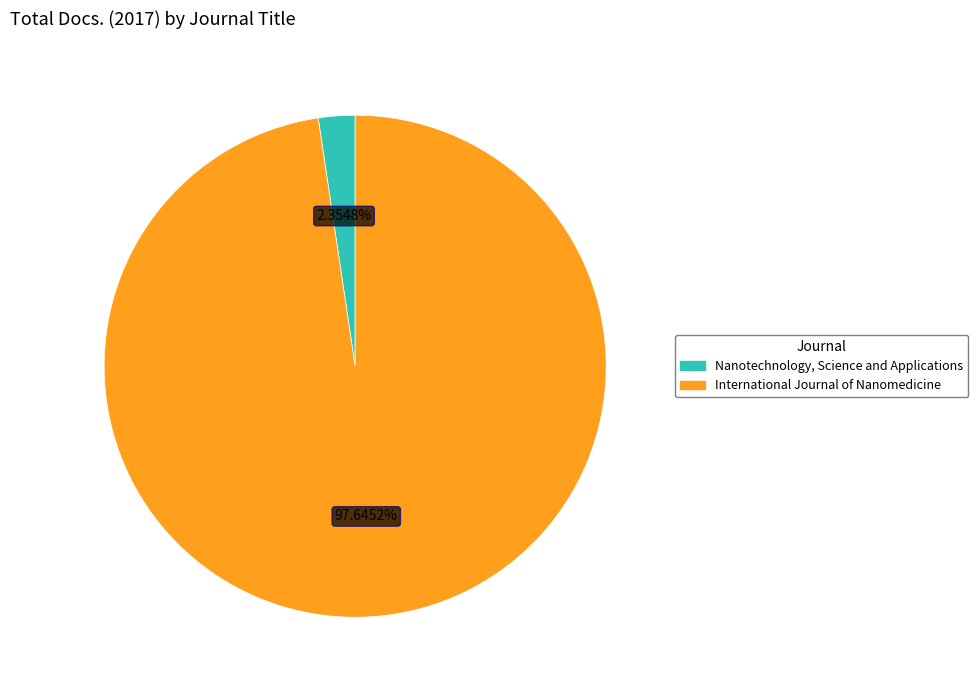

Which slice is the largest?

International Journal of Nanomedicine